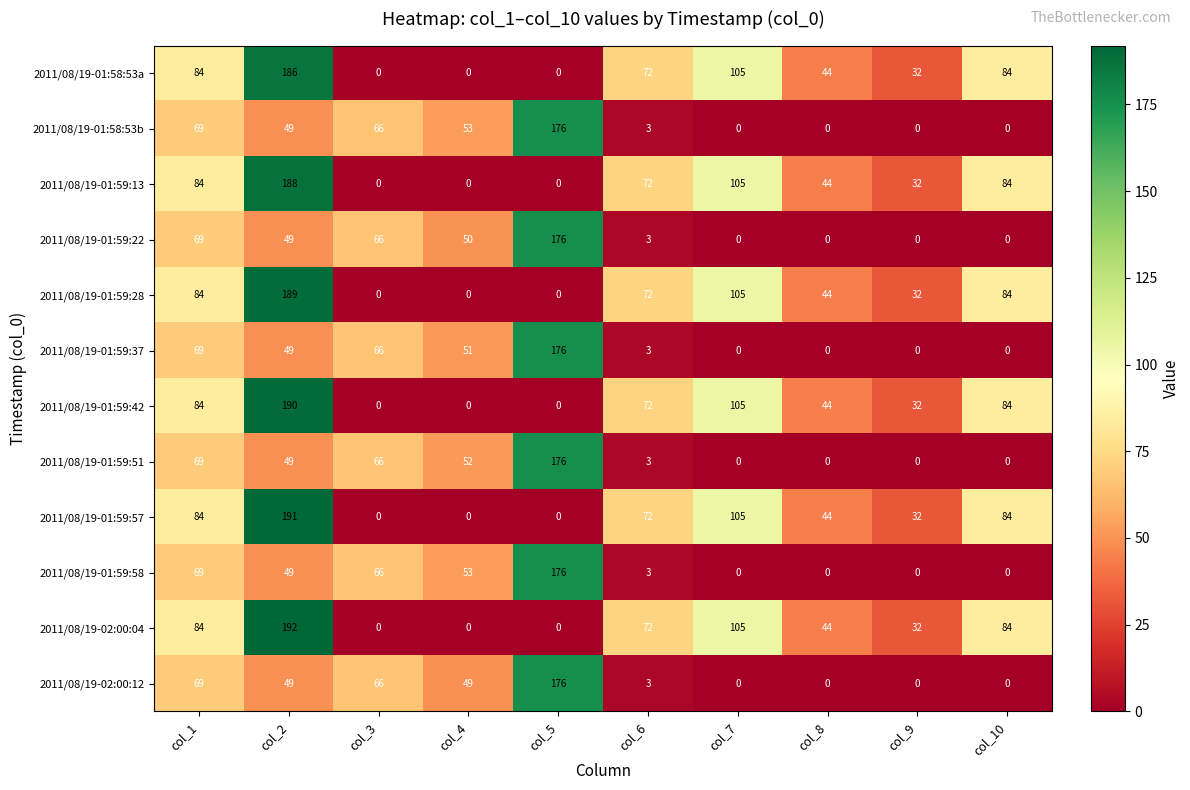

What is the sum of the 2011/08/19-01:59:51 values at col_3 and col_8?

66